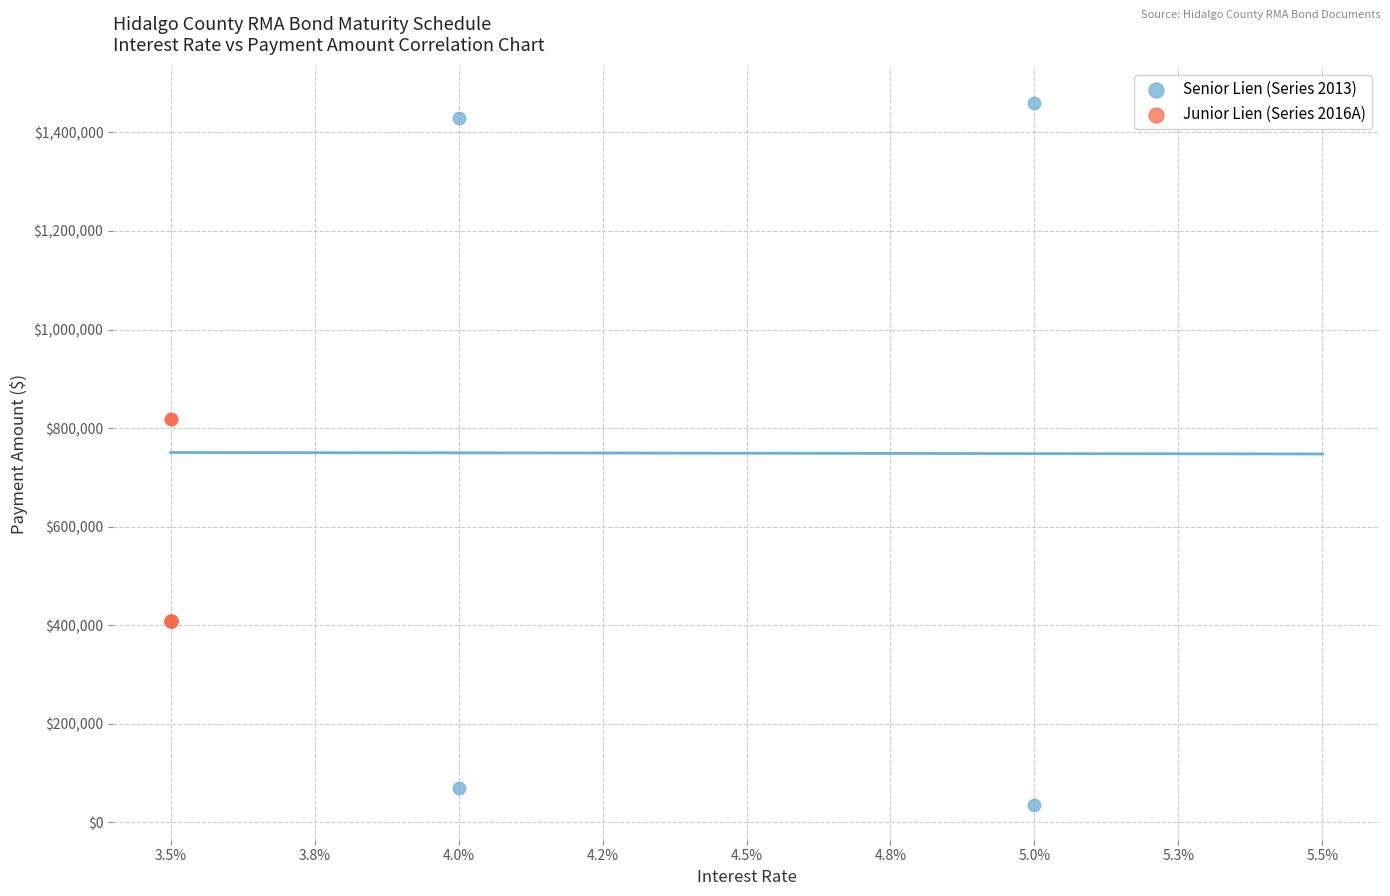

Which series contains the lowest Y value?

Senior Lien (Series 2013)